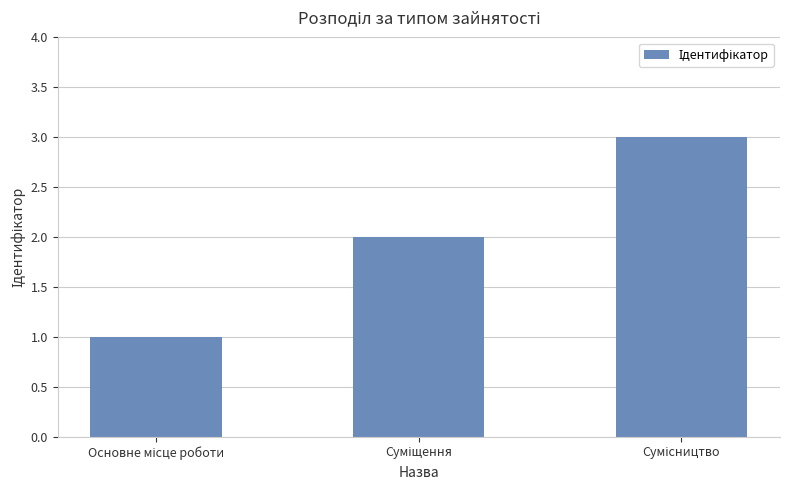

What is the smallest value displayed?

1